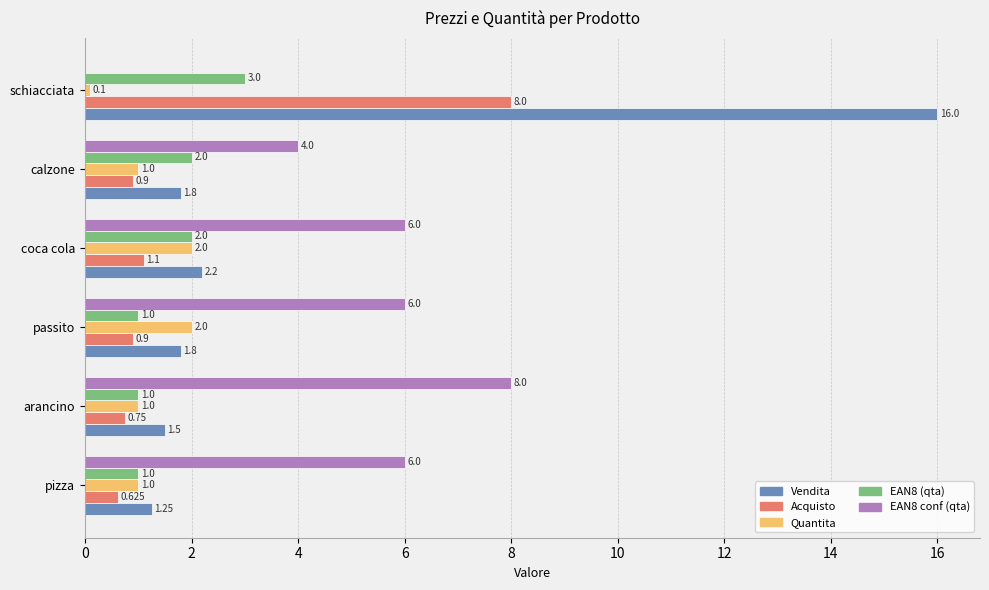

What are all the series names shown in the legend?

Vendita, Acquisto, Quantita, EAN8 (qta), EAN8 conf (qta)